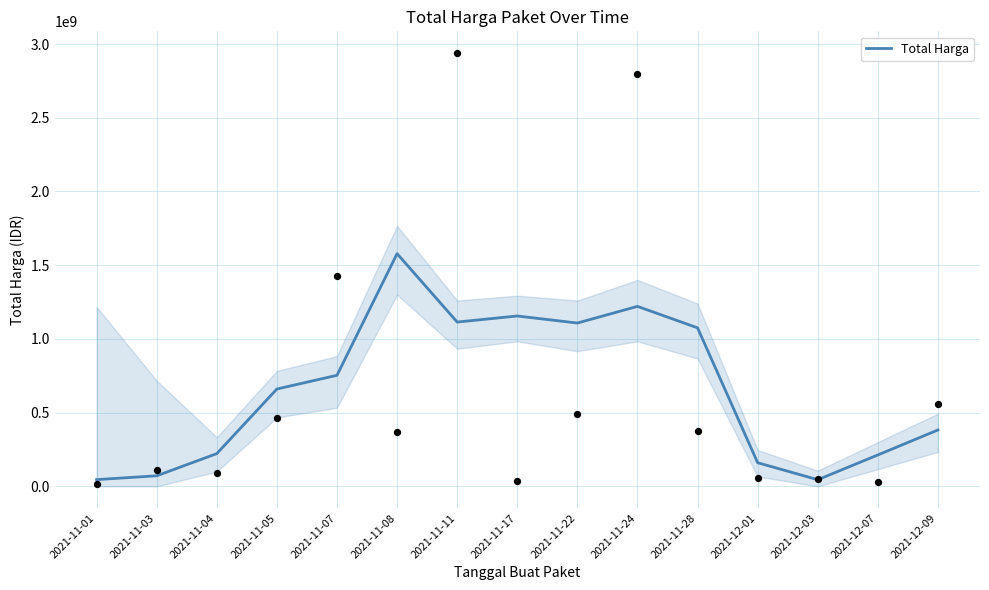

Which has a higher value, 2021-11-11 or 2021-11-04?

2021-11-11